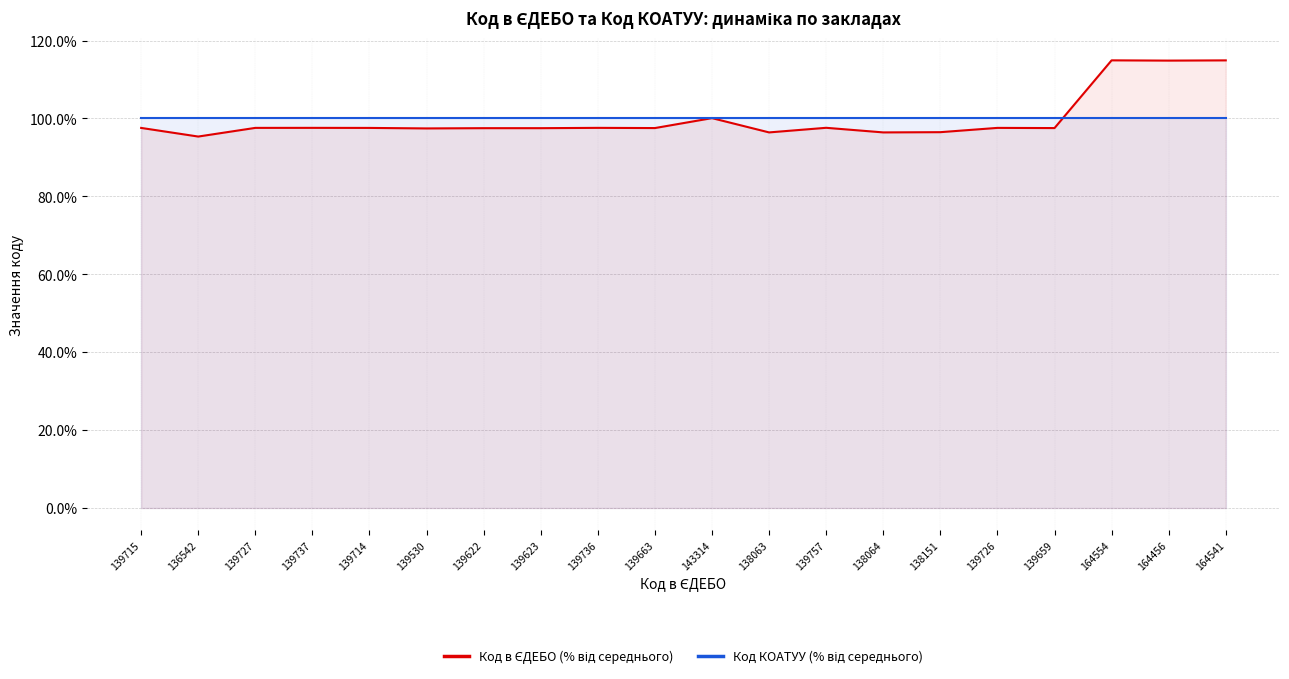

Is it true that Код КОАТУУ (% від середнього) equals 50.4 at 139623?

False